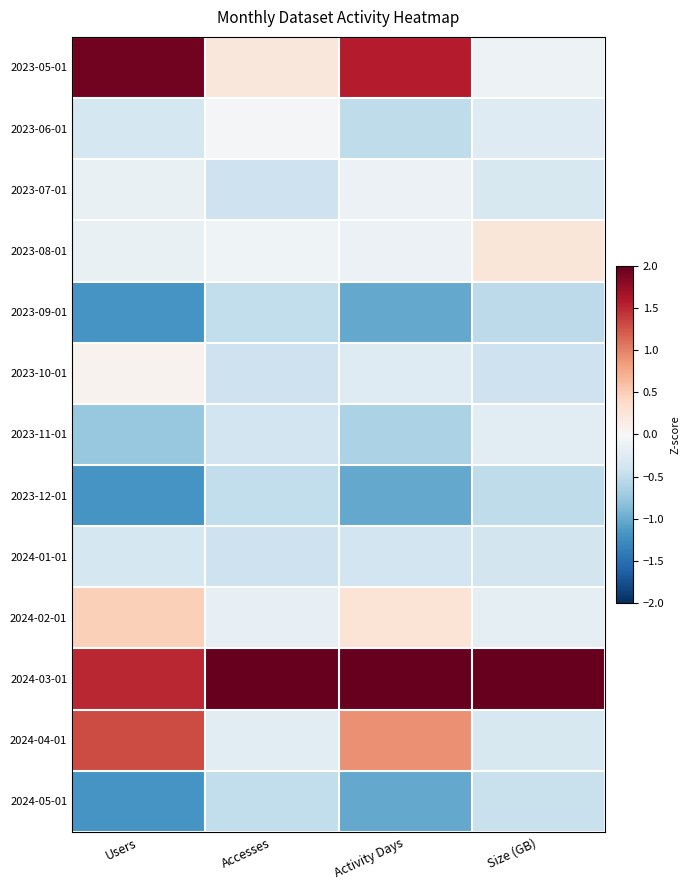

What is the minimum value shown in the chart?

-1.2